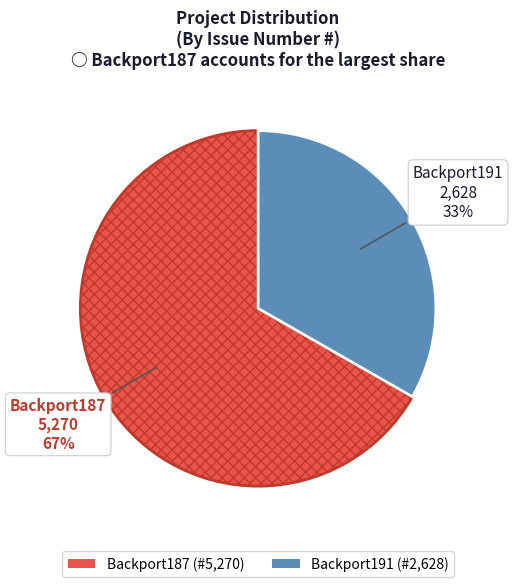

To the nearest percent, what is the combined percentage of Backport187 and Backport191?

100%